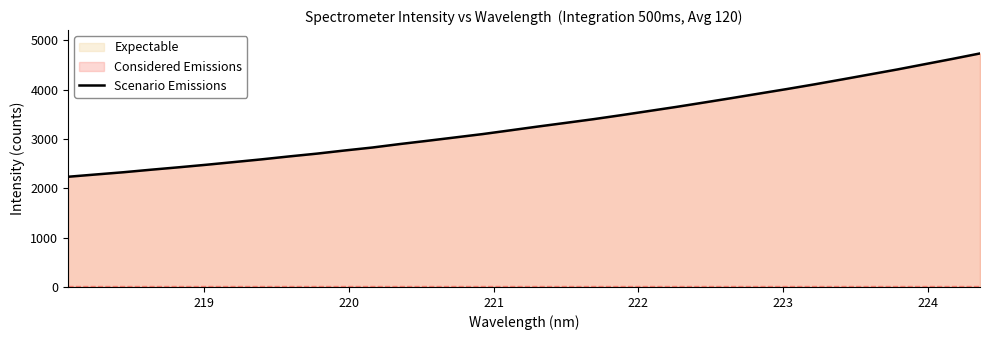

True or false: there are more than 1 points higher than both neighbors.

False